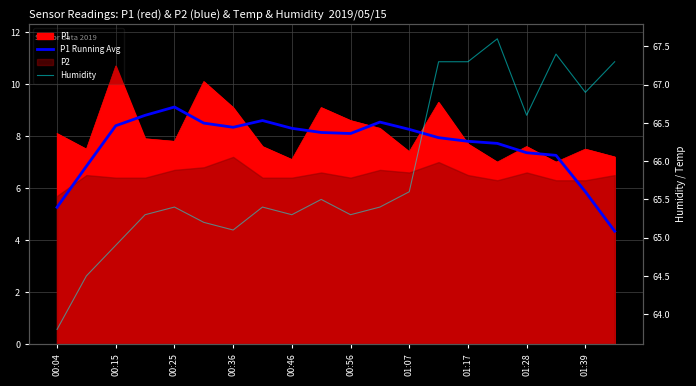

Is the value of P1 Running Avg at 01:07 greater than the value of Humidity at 00:15?

No